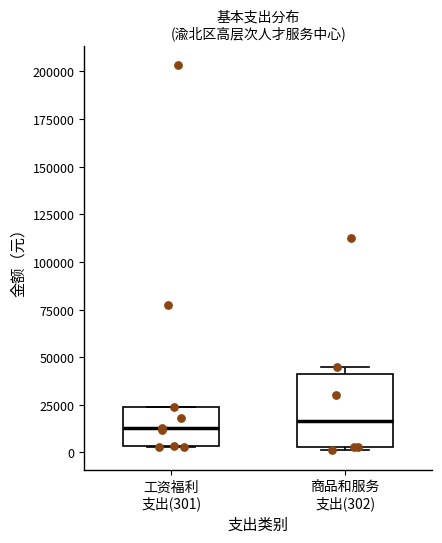

Reading left to right, transcribe this box plot: for each box, give where its median line is, the range the box spans, and where its two whiskers end, as read against the y-axis. The values are not printed on the chart, so give them approximately, as read against the axis.

工资福利 支出(301): median 15000, box 5000 to 25000, whiskers 5000 to 25000
商品和服务 支出(302): median 15000, box 5000 to 40000, whiskers 0 to 45000